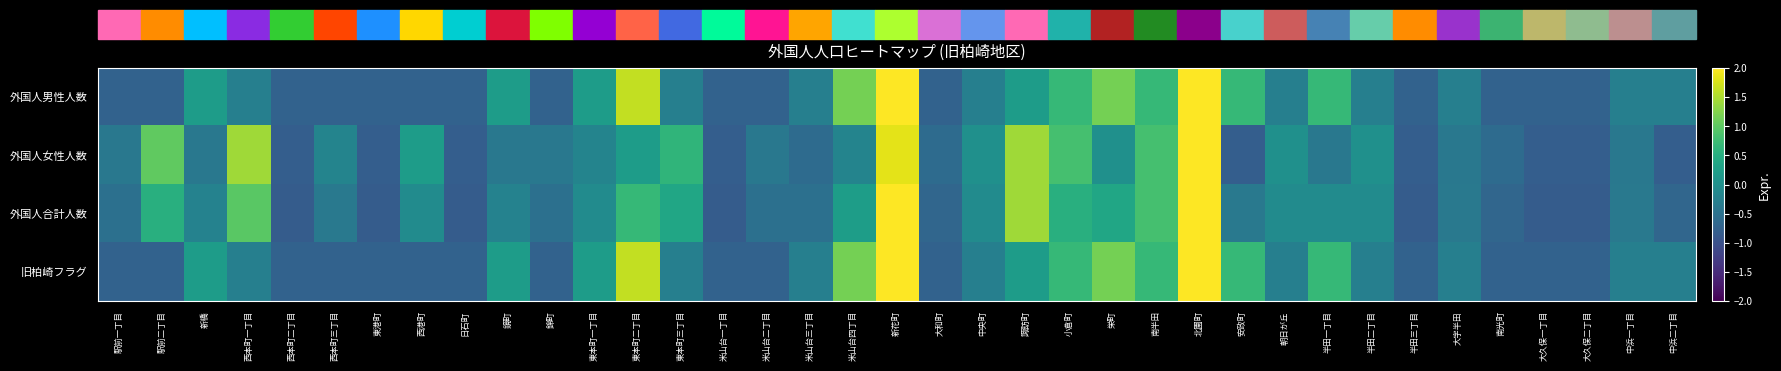

How many series are shown in this chart?

4